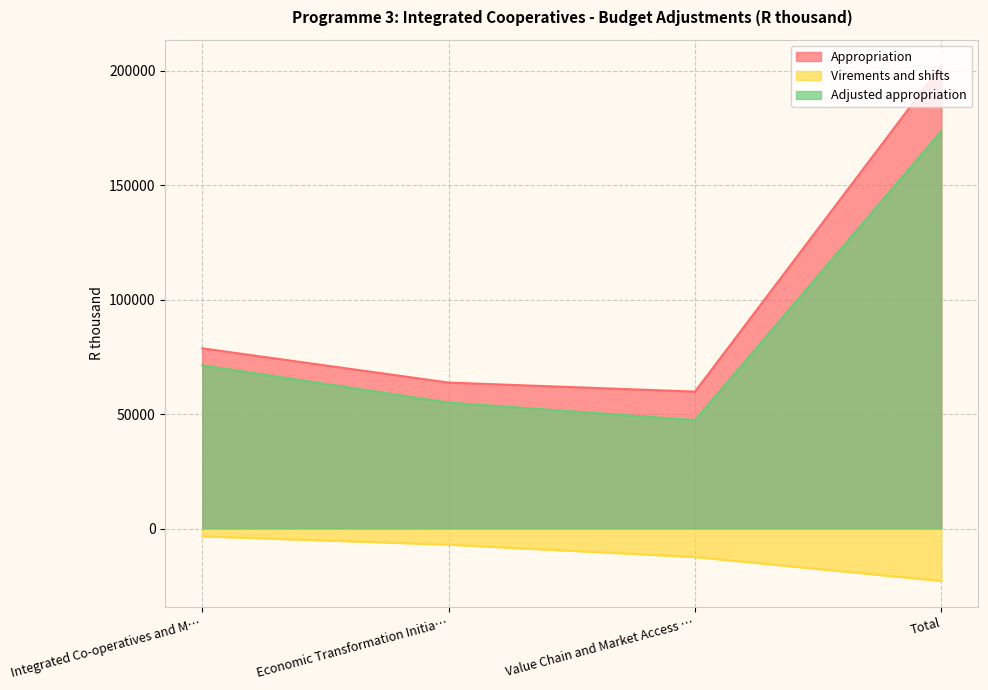

At Economic Transformation Initia…, list the series in order from smallest to largest.

Virements and shifts, Adjusted appropriation, Appropriation